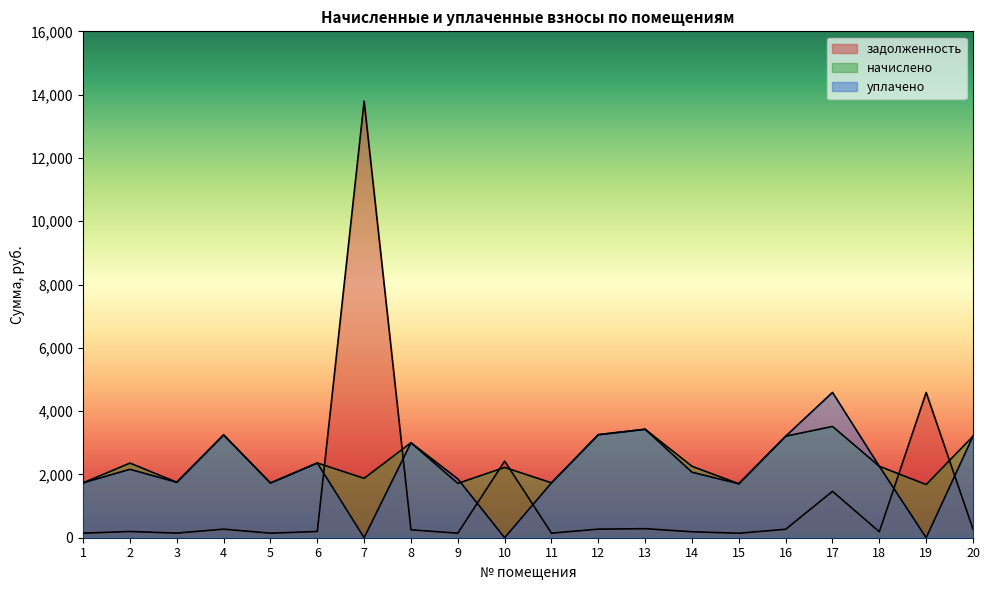

Where is the first local minimum for начислено?

3